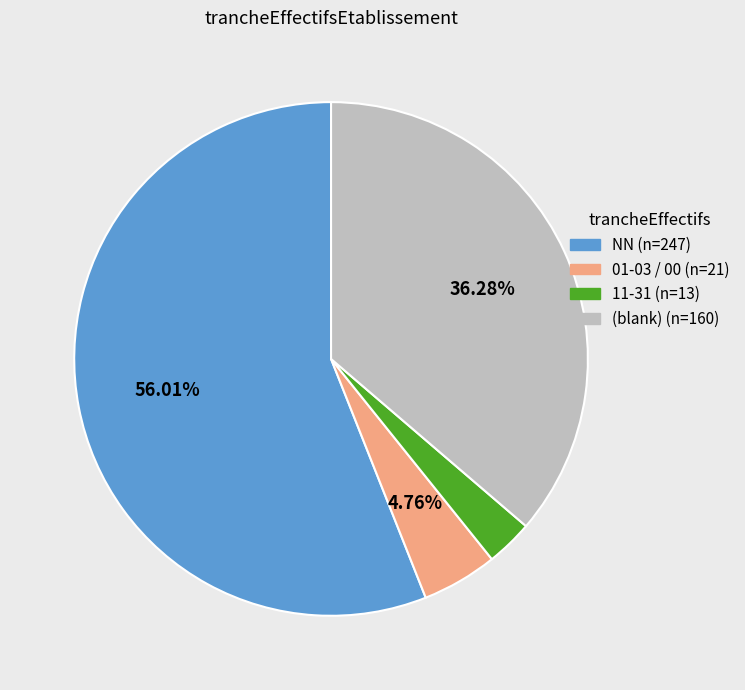

Is there any slice that represents more than half of the pie?

Yes